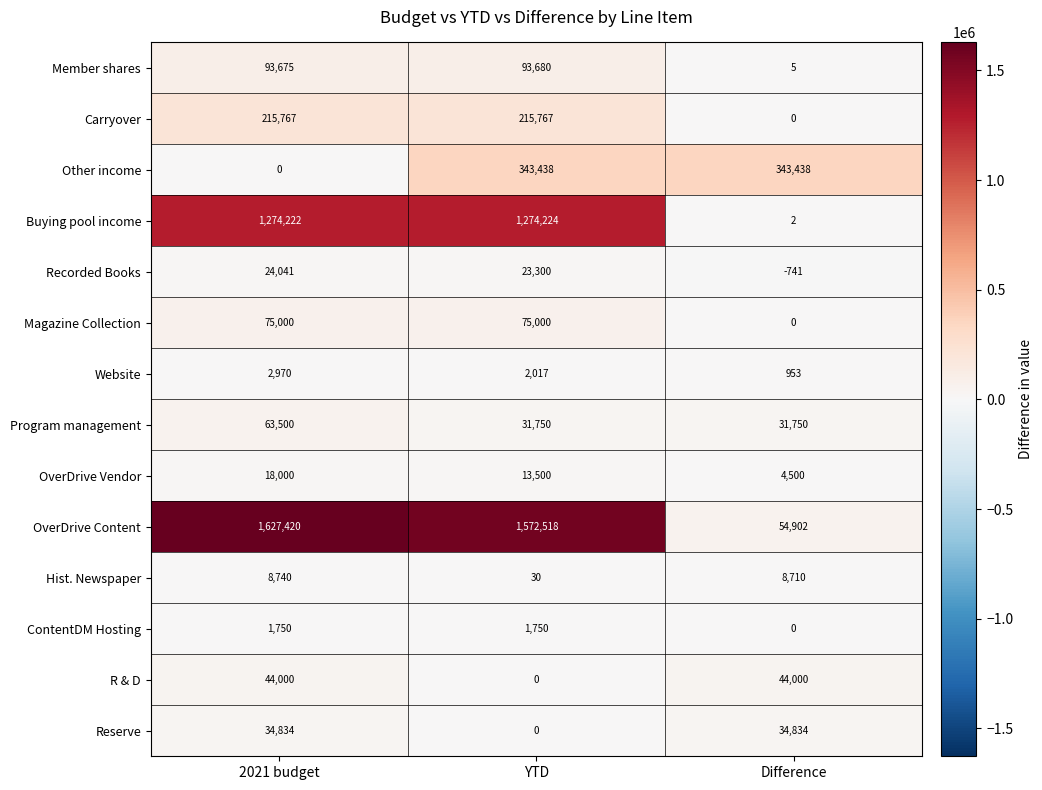

How many data points in Magazine Collection are less than 75000?

1